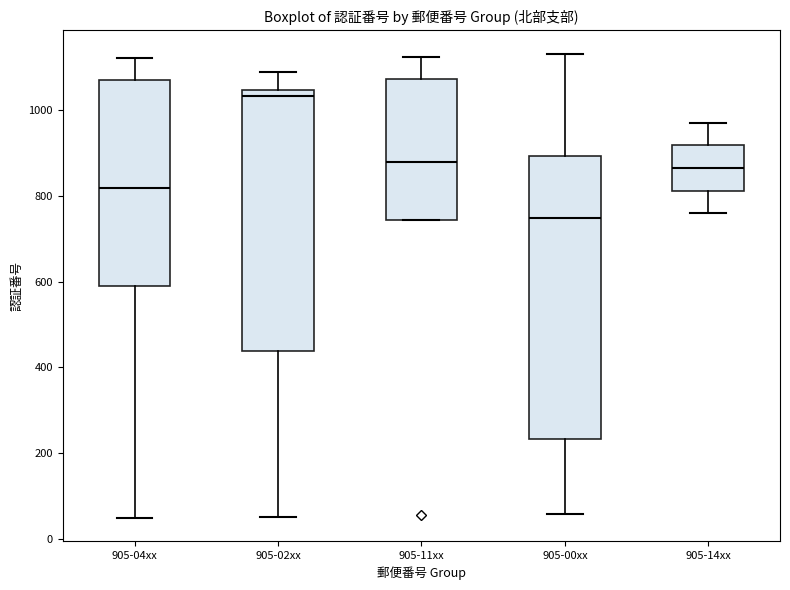

Comparing the boxes themselves (not the whiskers), which one is the tallest?

905-00xx